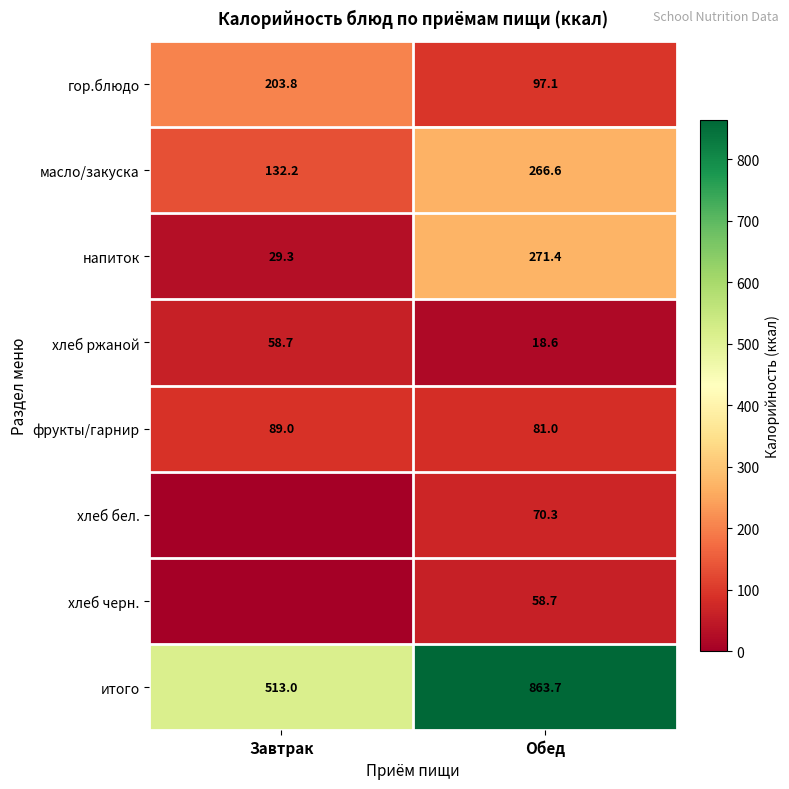

Where is масло/закуска nearest to the value 199?

Завтрак